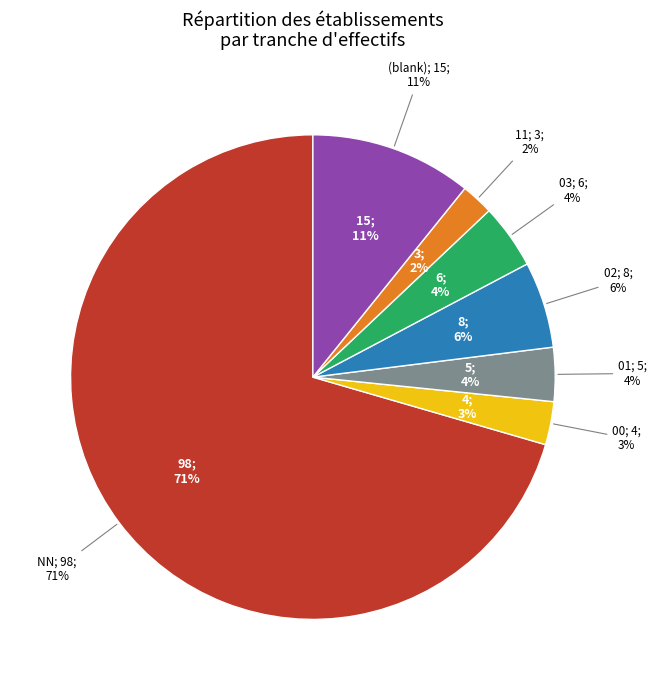

To the nearest percent, what is the combined percentage of 01 and 00?

6%